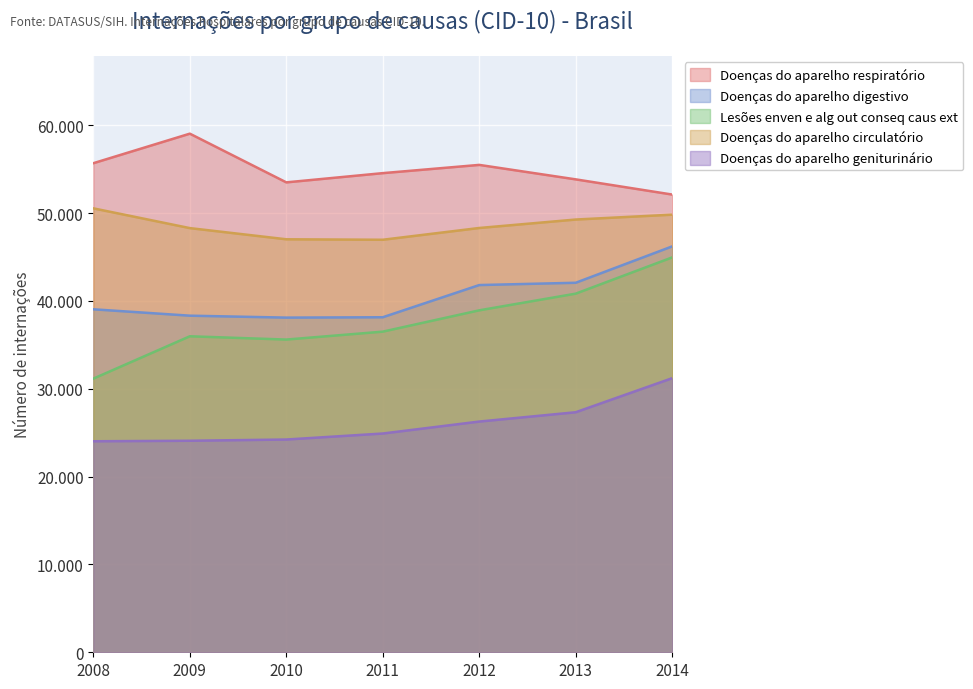

True or false: Doenças do aparelho geniturinário and Doenças do aparelho circulatório cross at least once.

False